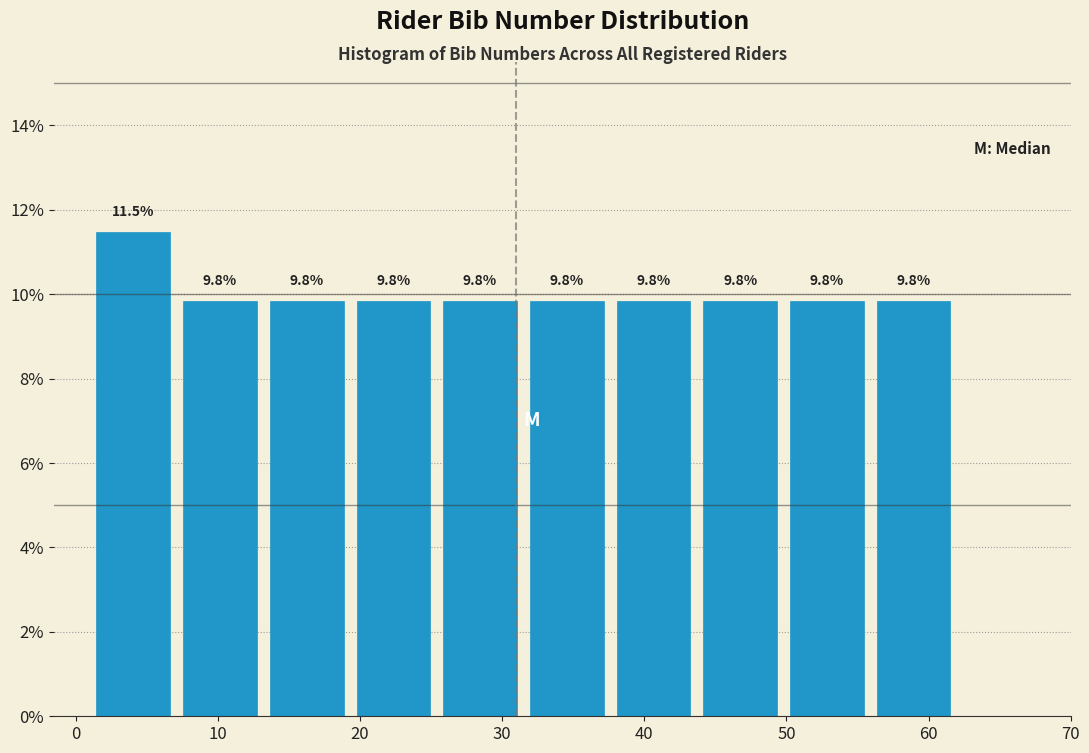

Reading left to right, list every bar in this chart as the range it spans on the x-axis followed by its height. The bar edges are not printed on the chart, so give them approximately, as read against the axis.

1.0 to 7.1: 11.5
7.1 to 13.2: 9.8
13.2 to 19.3: 9.8
19.3 to 25.4: 9.8
25.4 to 31.5: 9.8
31.5 to 37.6: 9.8
37.6 to 43.7: 9.8
43.7 to 49.8: 9.8
49.8 to 55.9: 9.8
55.9 to 62.0: 9.8